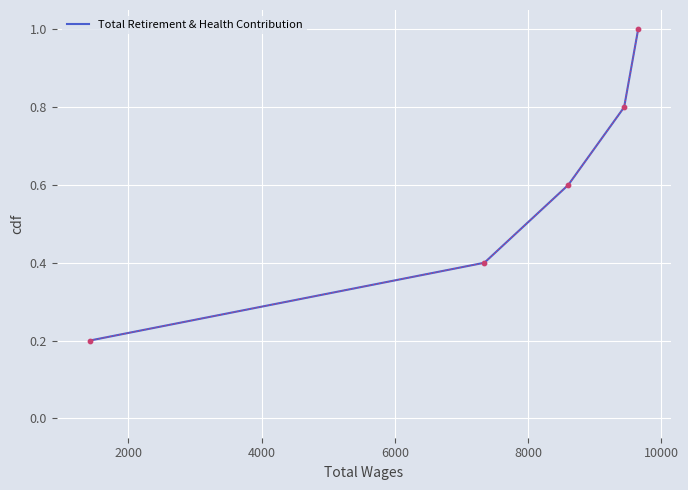

True or false: the data has more than 1 interior local peaks.

False